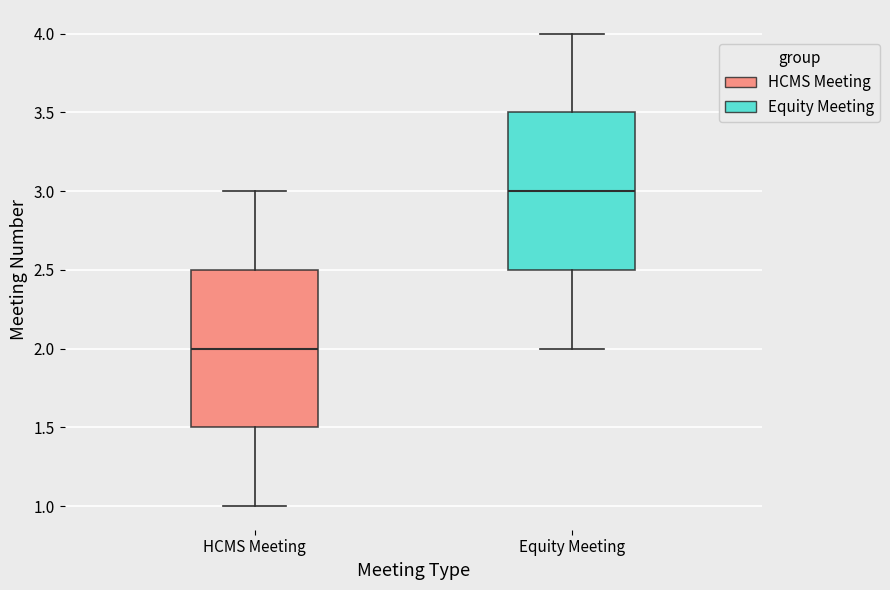

Reading left to right, transcribe this box plot: for each box, give where its median line is, the range the box spans, and where its two whiskers end, as read against the y-axis. The values are not printed on the chart, so give them approximately, as read against the axis.

HCMS Meeting: median 2.0, box 1.5 to 2.5, whiskers 1.0 to 3.0
Equity Meeting: median 3.0, box 2.5 to 3.5, whiskers 2.0 to 4.0